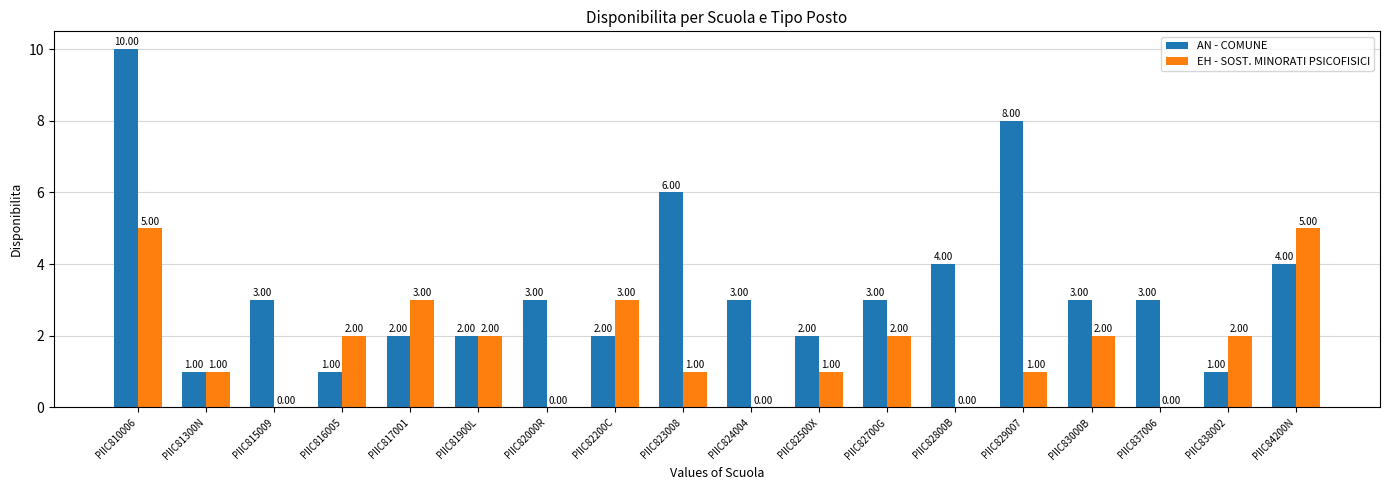

Reading left to right, extract all data points from this chart.

AN - COMUNE: PIIC810006=10	PIIC81300N=1	PIIC815009=3	PIIC816005=1	PIIC817001=2	PIIC81900L=2	PIIC82000R=3	PIIC82200C=2	PIIC823008=6	PIIC824004=3	PIIC82500X=2	PIIC82700G=3	PIIC82800B=4	PIIC829007=8	PIIC83000B=3	PIIC837006=3	PIIC838002=1	PIIC84200N=4
EH - SOST. MINORATI PSICOFISICI: PIIC810006=5	PIIC81300N=1	PIIC815009=0	PIIC816005=2	PIIC817001=3	PIIC81900L=2	PIIC82000R=0	PIIC82200C=3	PIIC823008=1	PIIC824004=0	PIIC82500X=1	PIIC82700G=2	PIIC82800B=0	PIIC829007=1	PIIC83000B=2	PIIC837006=0	PIIC838002=2	PIIC84200N=5